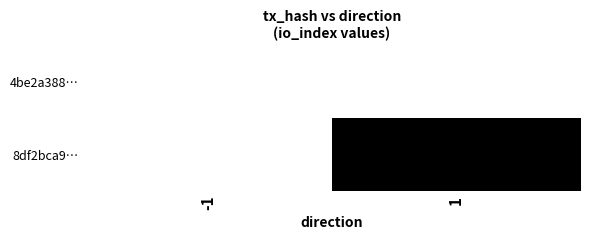

List the labels in order of 8df2bca9… value, largest first.

-1, 1